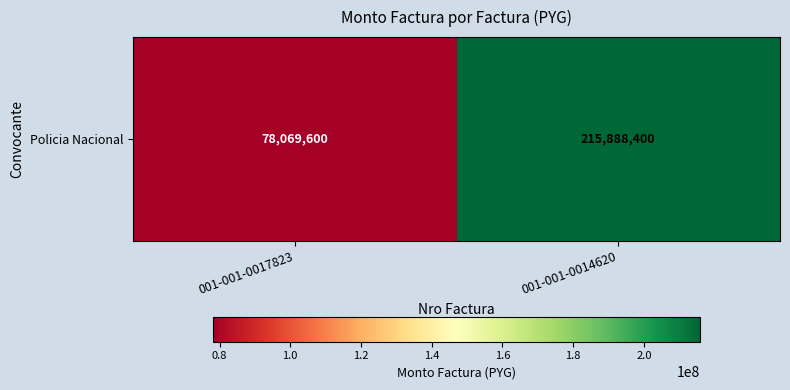

Reading left to right, transcribe all the data shown in this chart.

78069600	215888400